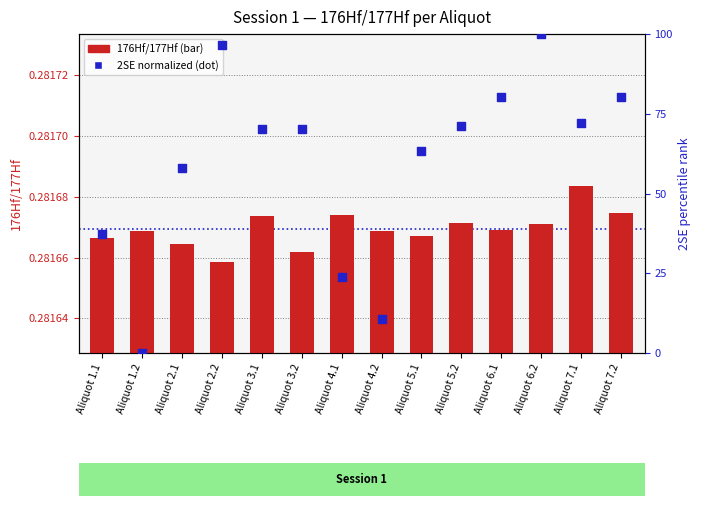

Which series contains the highest Y value?

2SE (normalized)